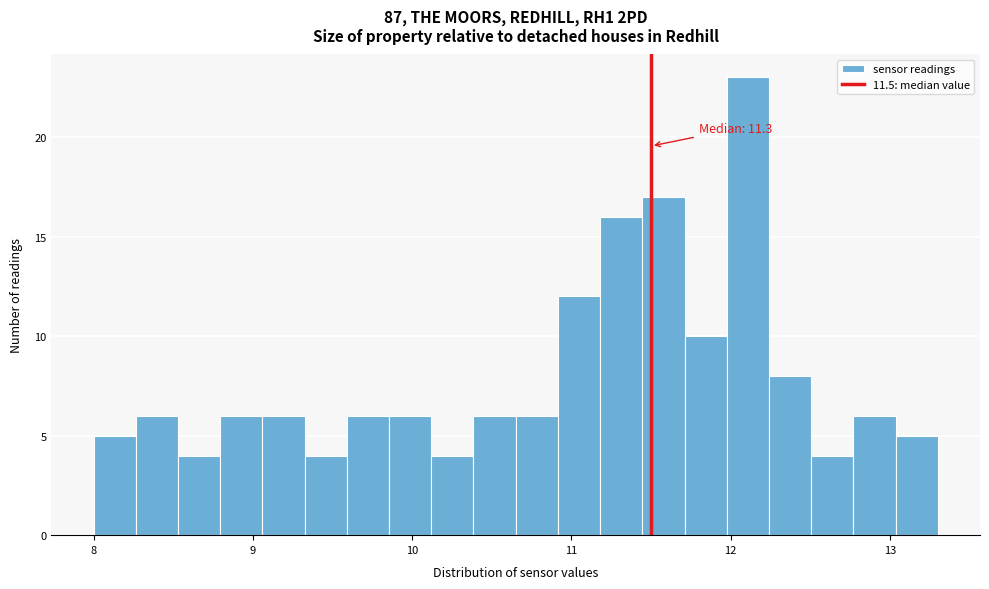

Around what value on the x-axis is the tallest bar? Give the approximate position of its centre, as read against the axis.

12.1